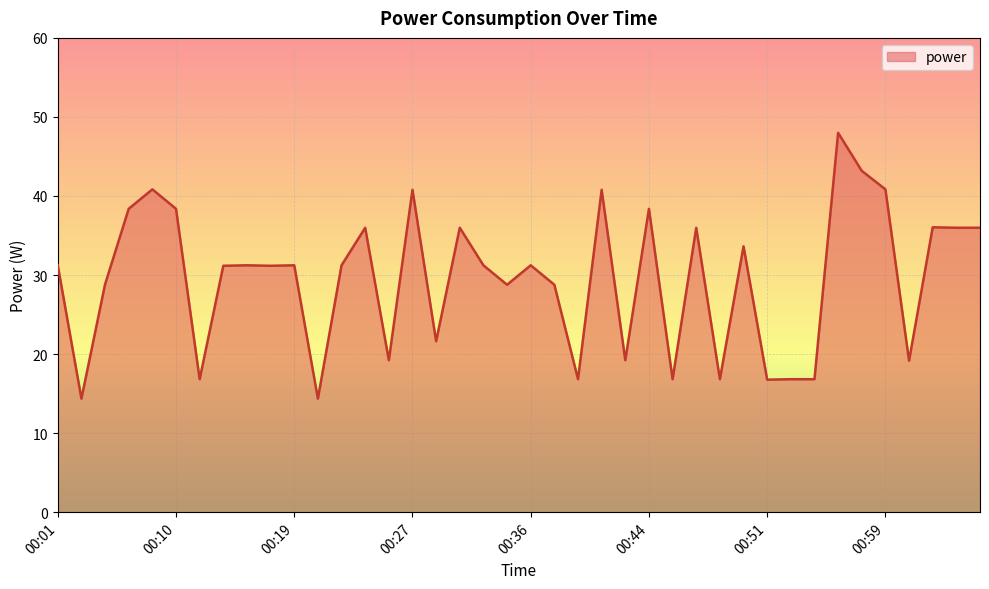

What is the maximum value shown in the chart?

48.0